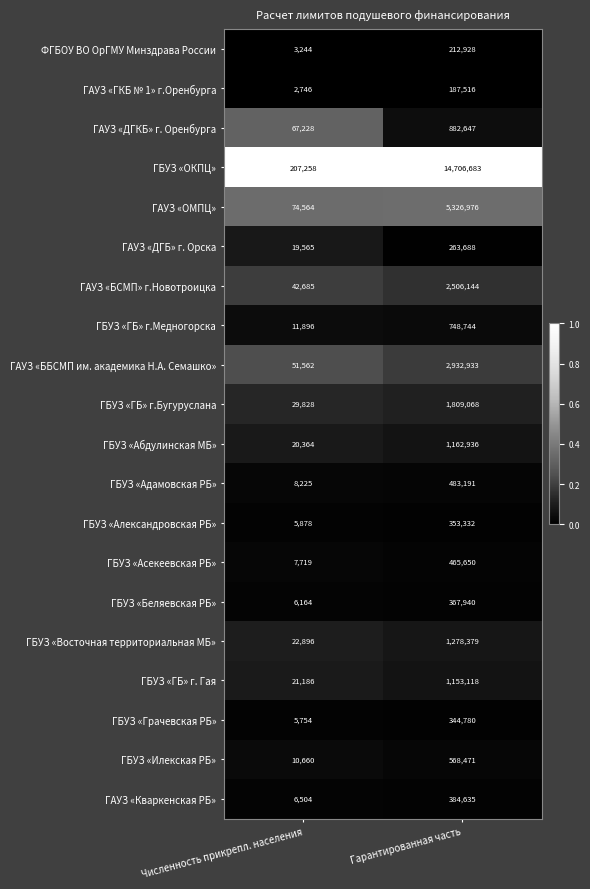

Which category has the lowest value across all series?

Численность прикрепл. населения